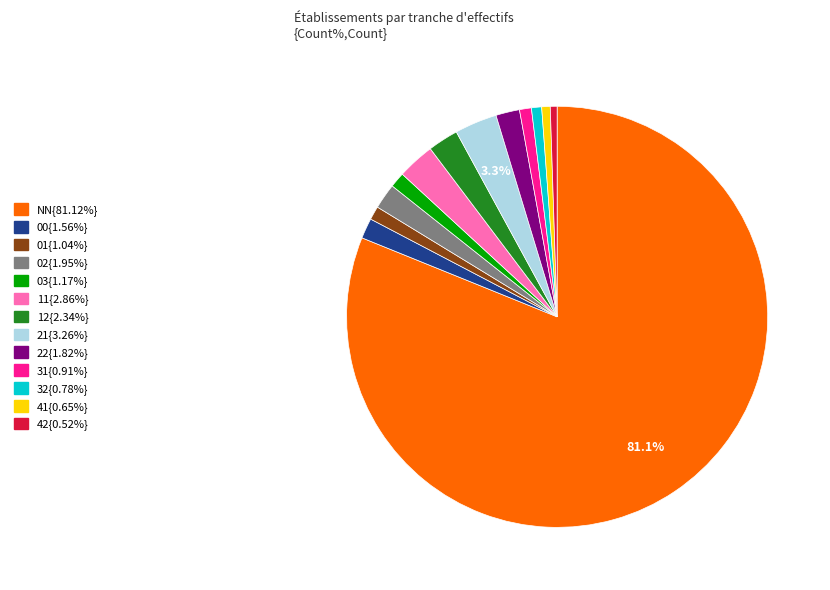

Does any single category account for the majority?

Yes